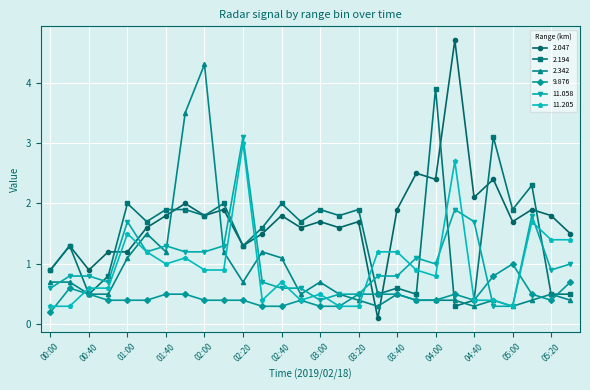

Which series has the largest total across all categories?

2.047